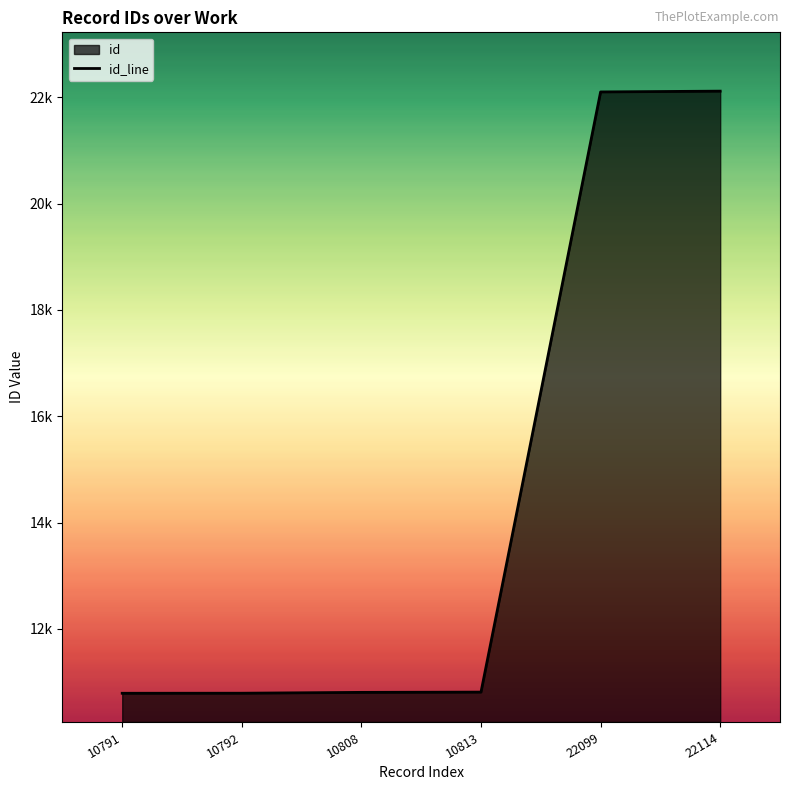

Which has a higher value, 10792 or 10813?

10813